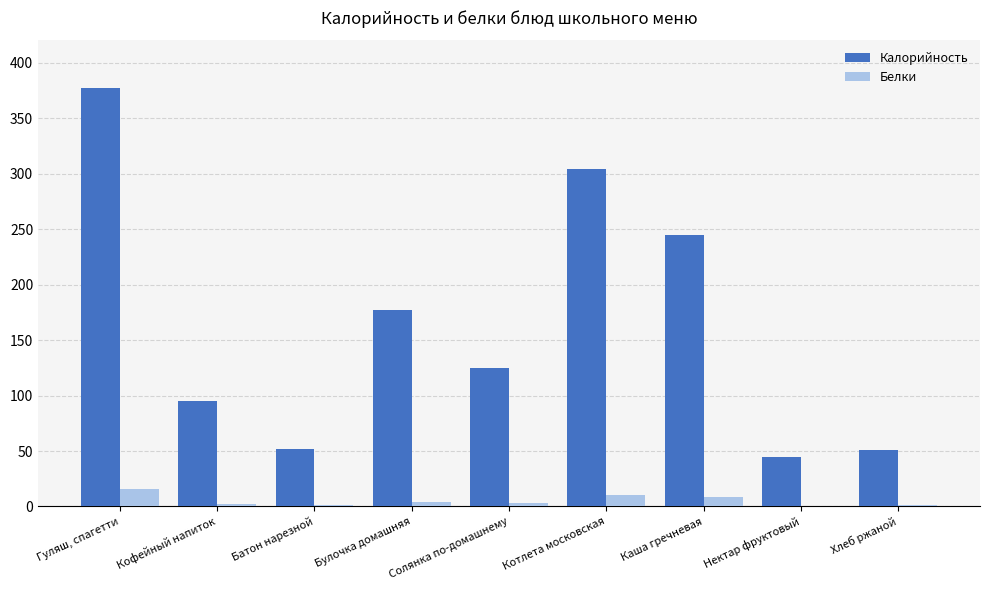

What is the difference between the Калорийность values at Каша гречневая and Нектар фруктовый?

200.1